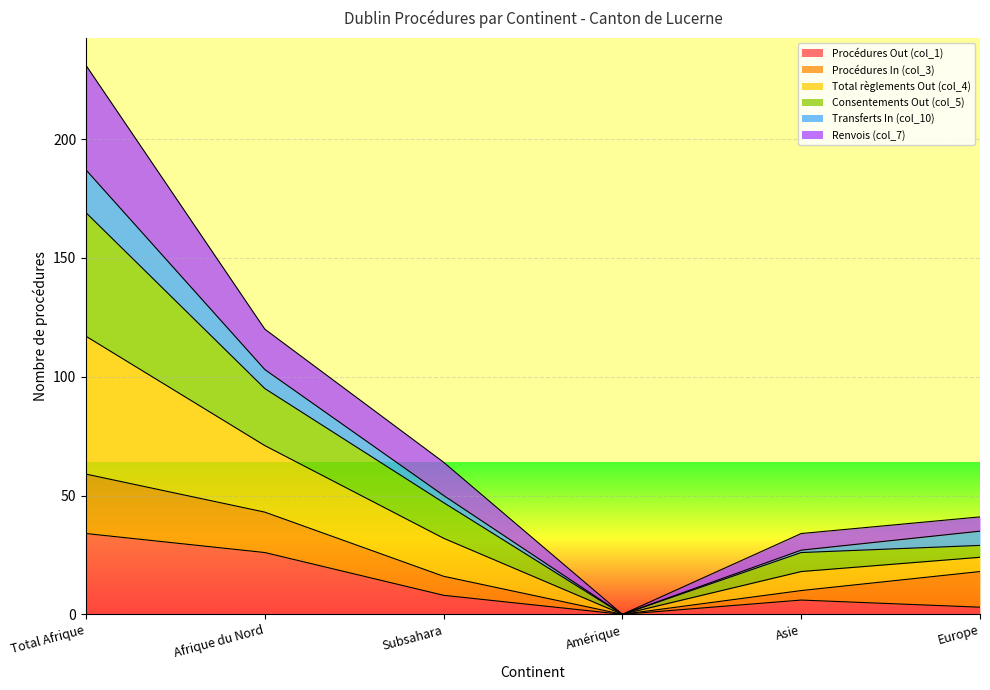

The Procédures Out (col_1) series shows 8 at Subsahara. True or false?

True